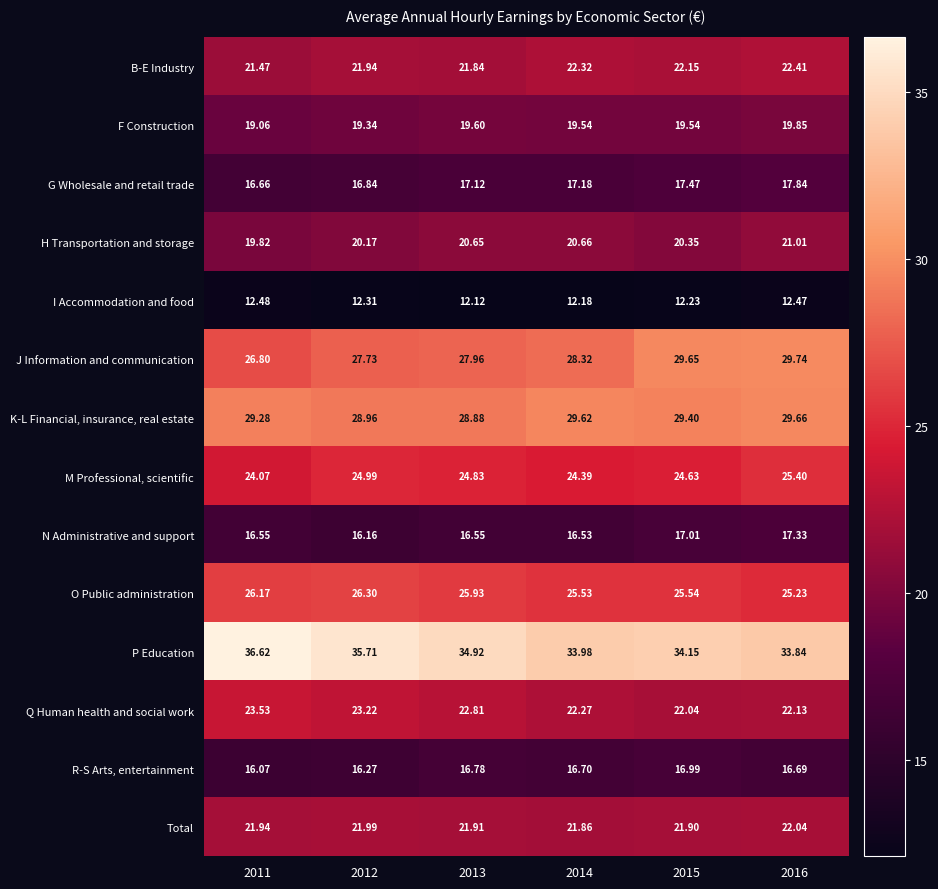

Which series has the widest spread of values?

J Information and communication